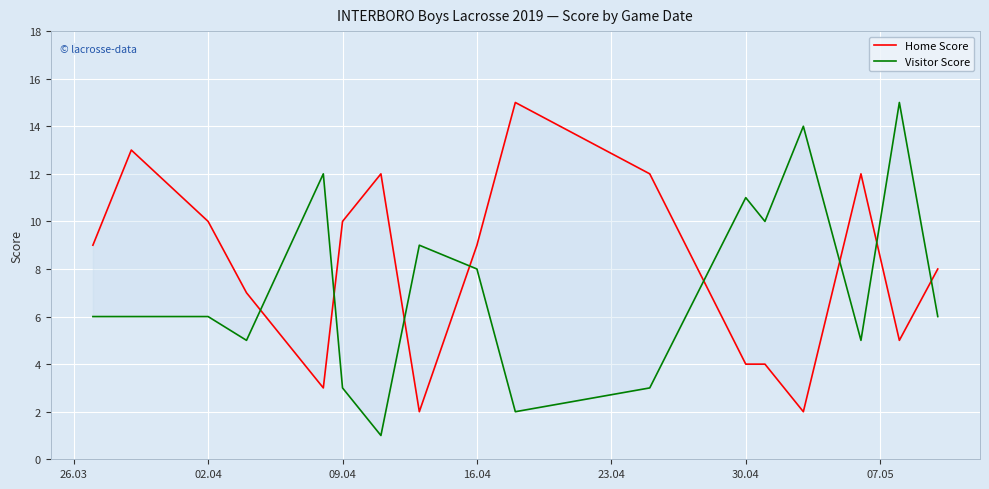

What is the difference between the maximum and second lowest values in the Home Score series?

13